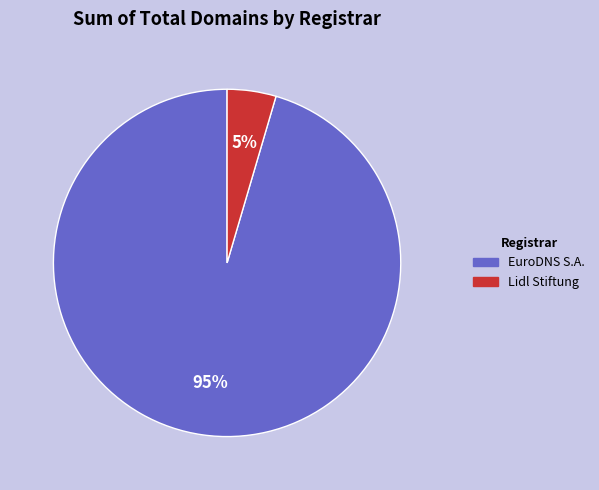

Which slice is the smallest?

Lidl Stiftung